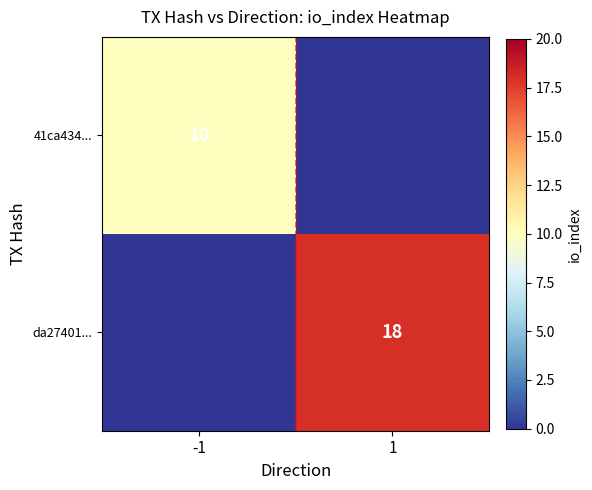

Count the number of categories in the chart.

2